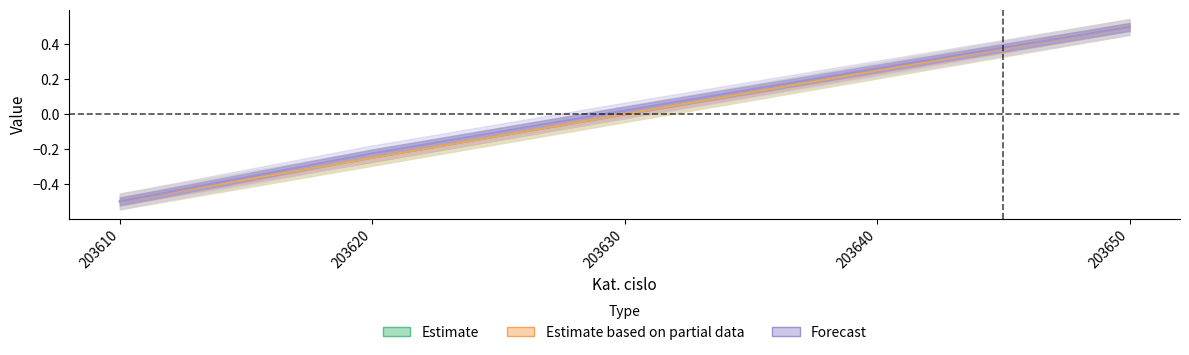

True or false: Rozmer a [mm] and Hmotnost [kg] intersect in this chart.

False